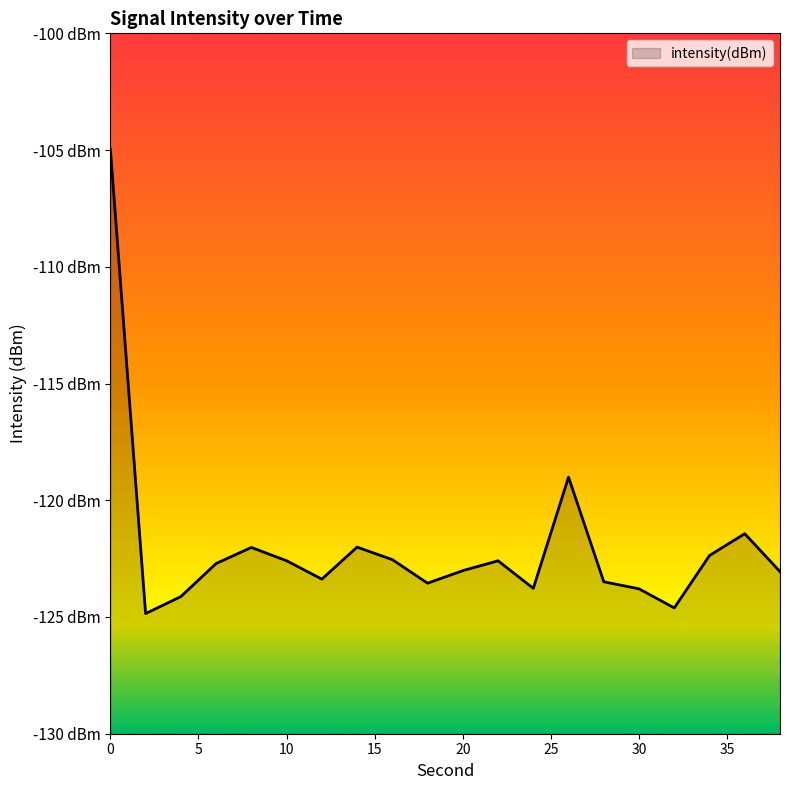

Read the value at 6.

-122.7